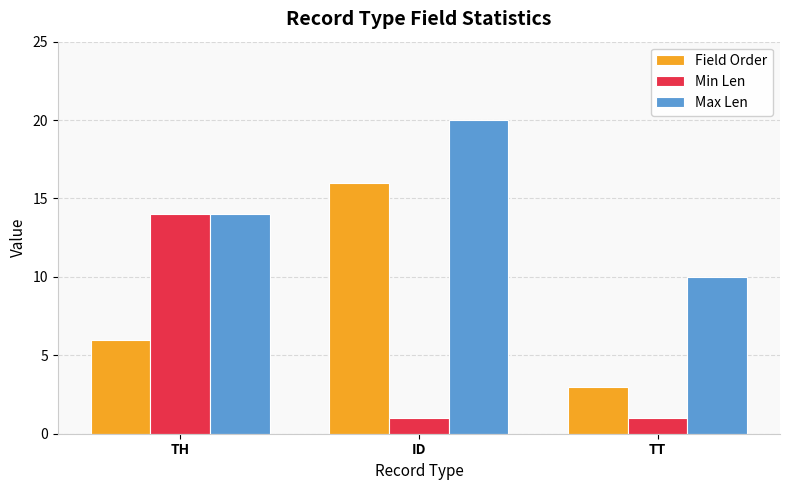

Between ID and TT, which series saw the biggest shift?

Field Order